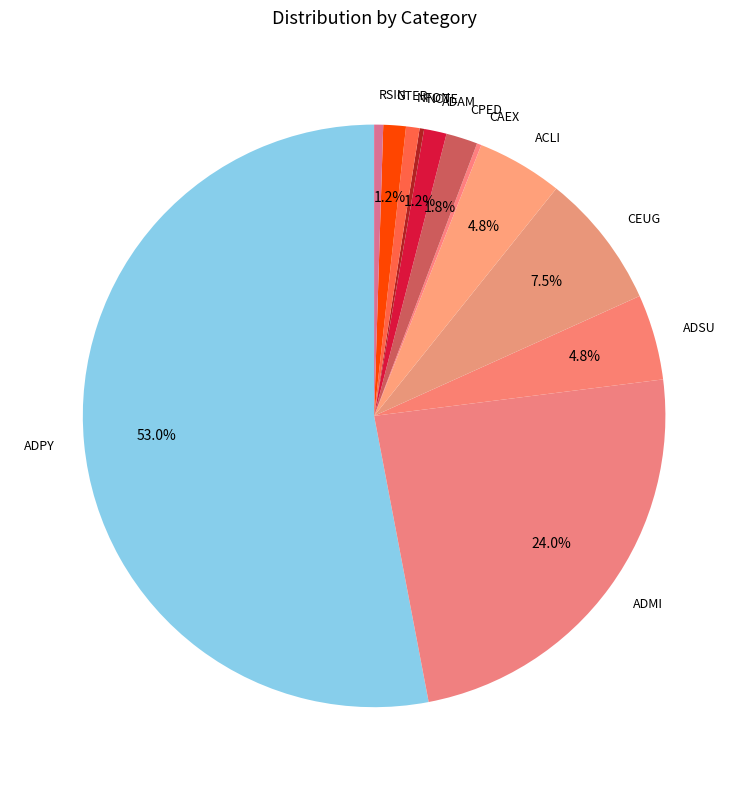

Do ACLI and CEUG together represent more than half of the pie?

No